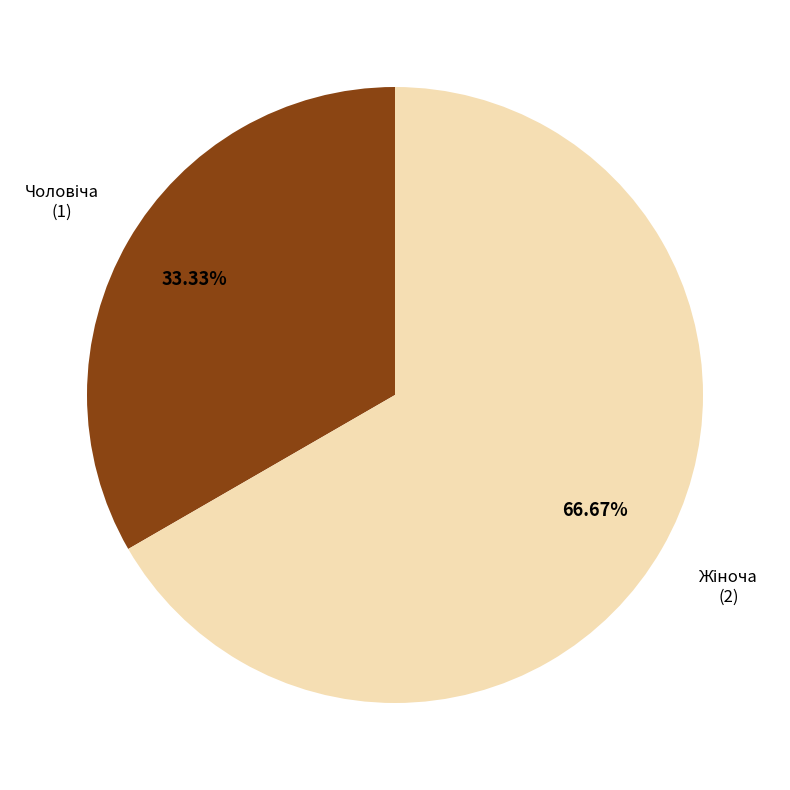

Is there a majority slice in this chart?

Yes